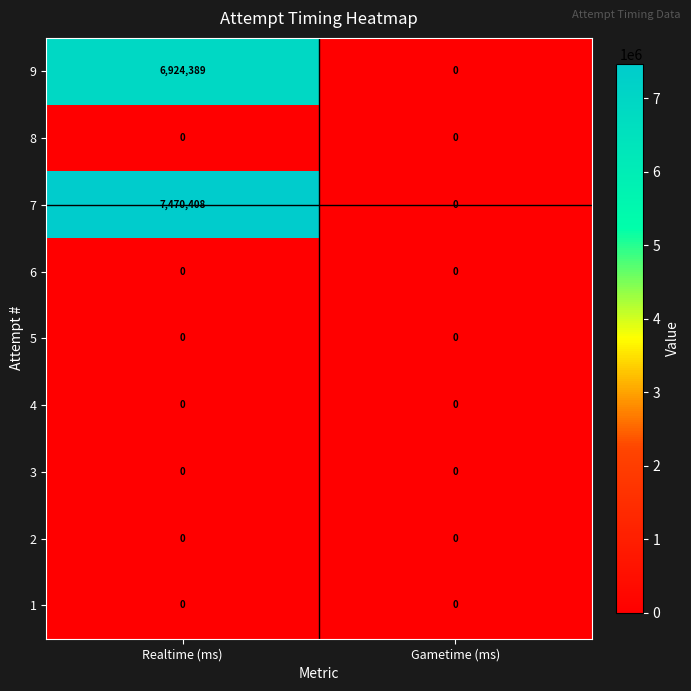

The 1 series shows 0 at Gametime (ms). True or false?

True